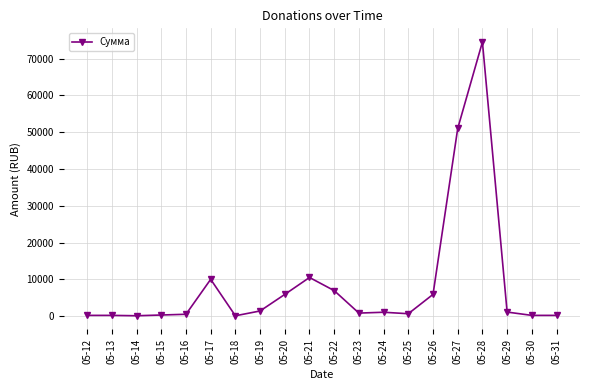

What is the smallest value displayed?

90